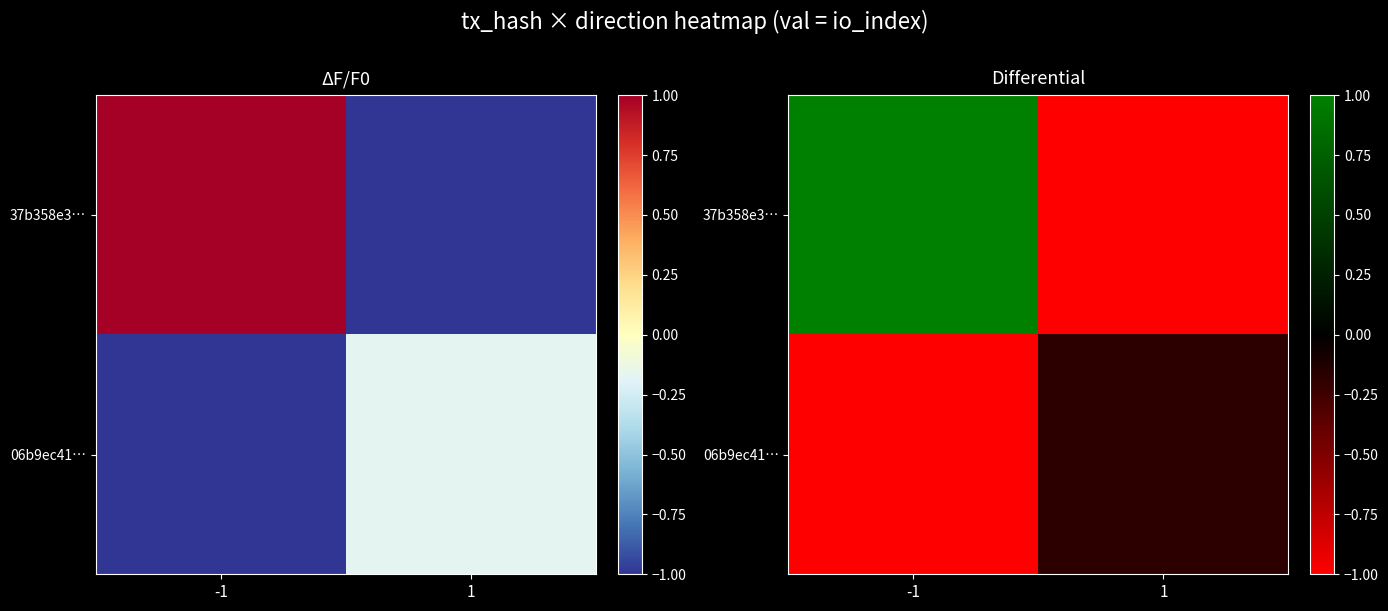

The value of 06b9ec41… at -1 is -1.0. True or false?

True